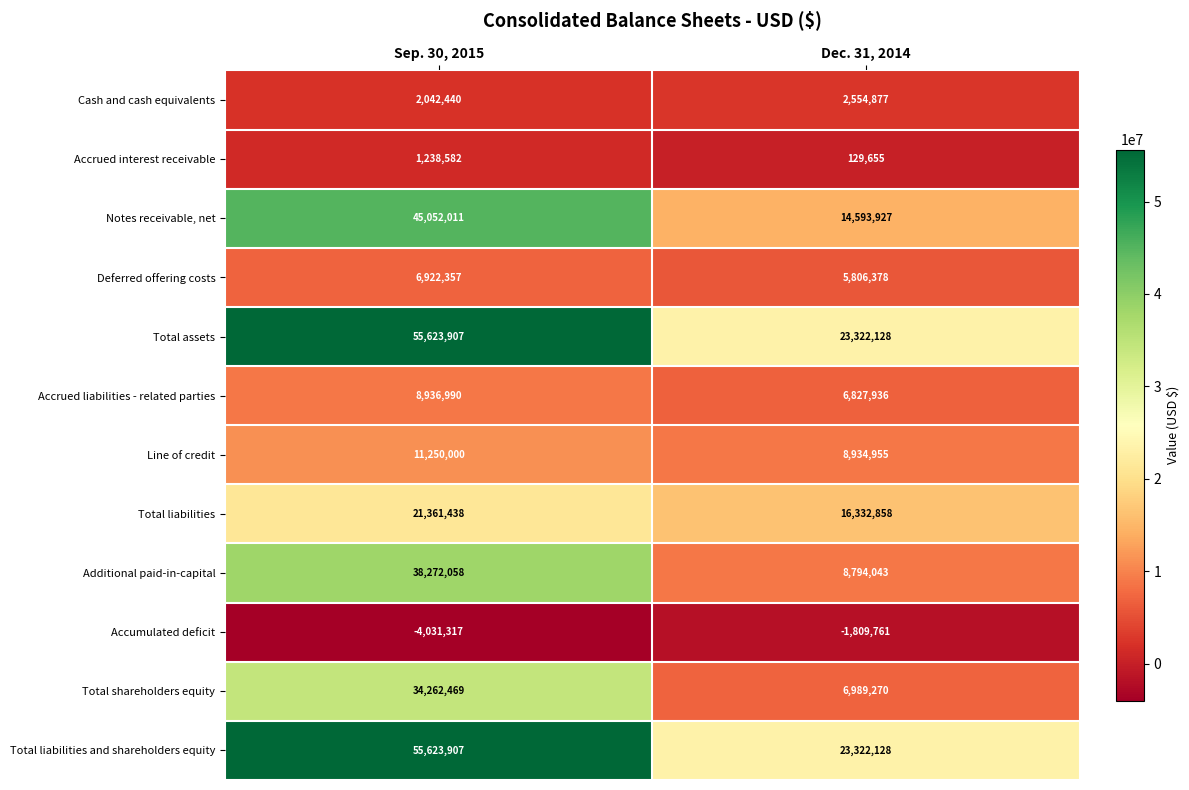

What is the average value of the Deferred offering costs series?

6364368